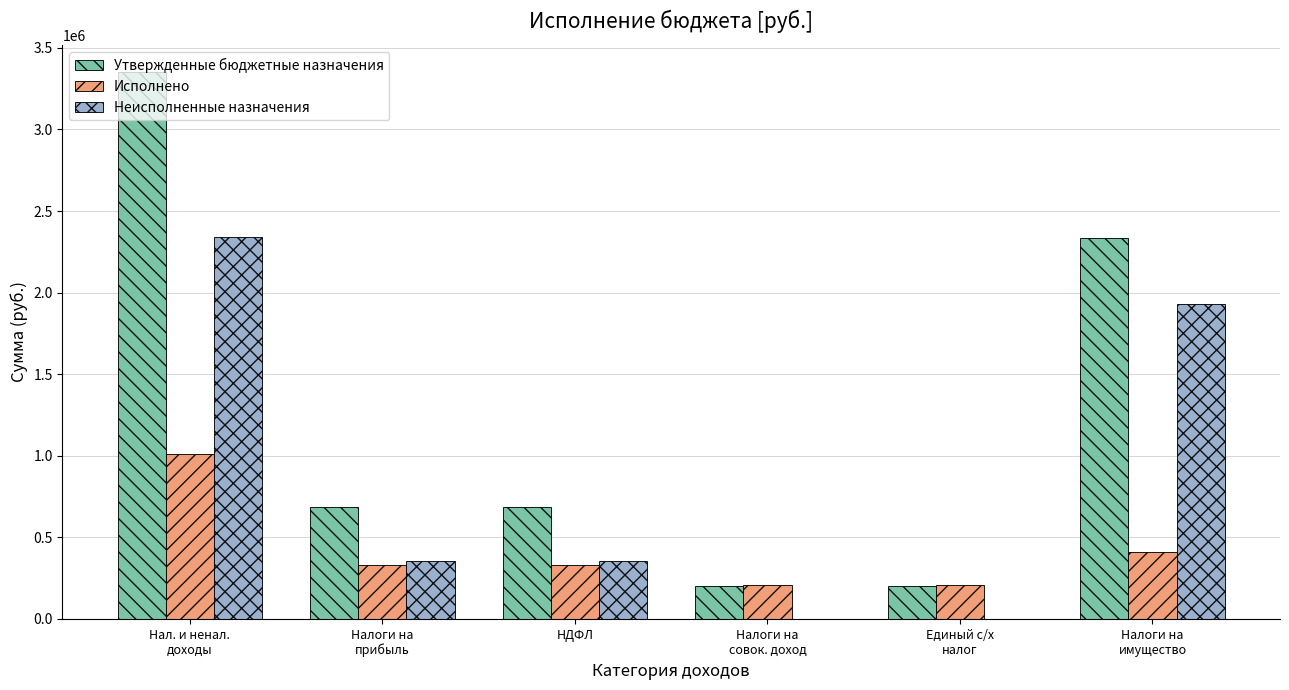

Which category has the highest value in the Исполнено series?

Нал. и ненал.
доходы